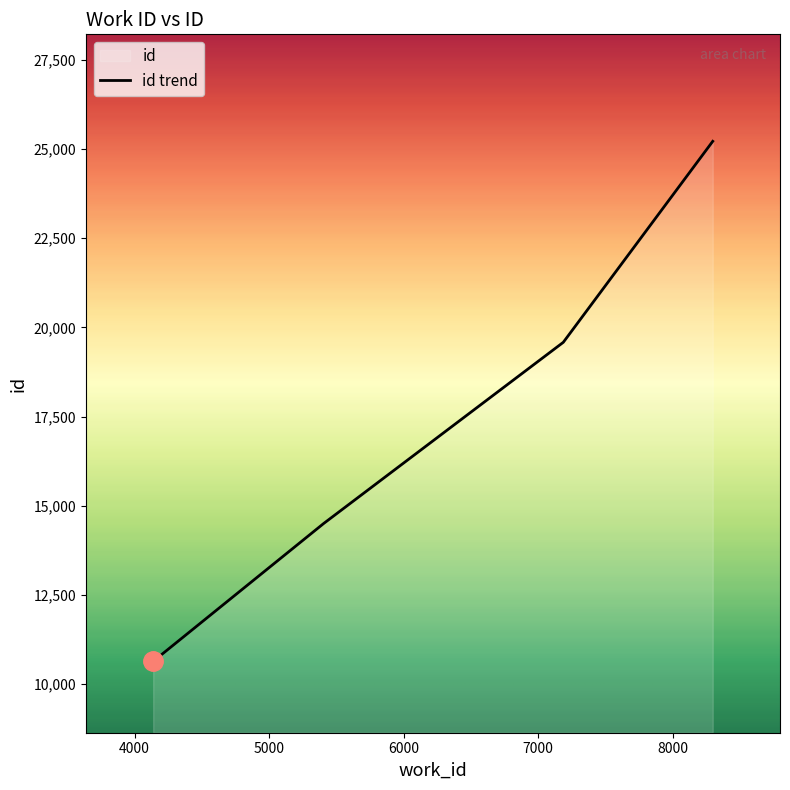

How many values are below 19581?

2